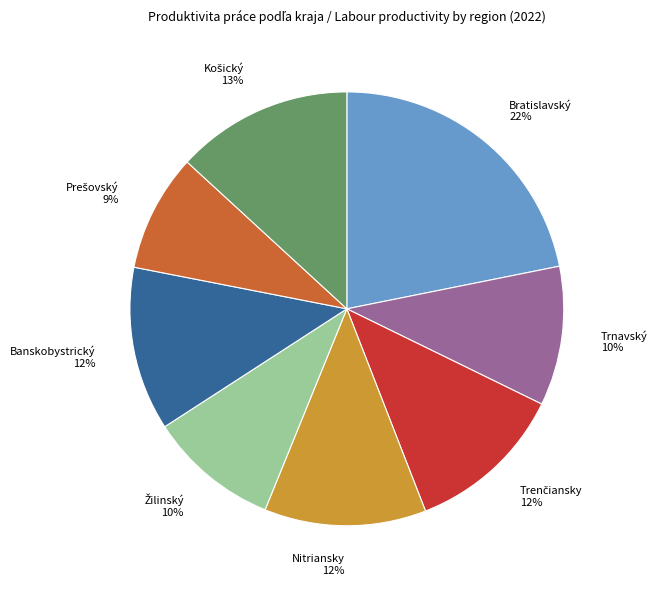

To the nearest percent, what percentage of the pie is Trnavský?

10%